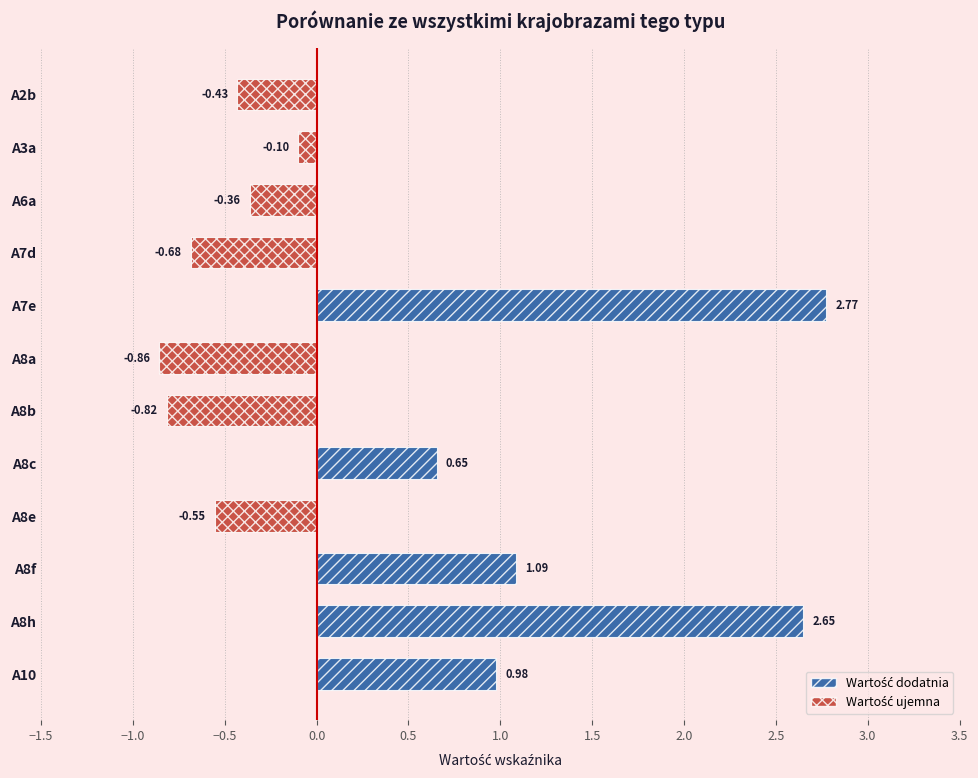

What is the difference between the second highest and minimum values?

3.5